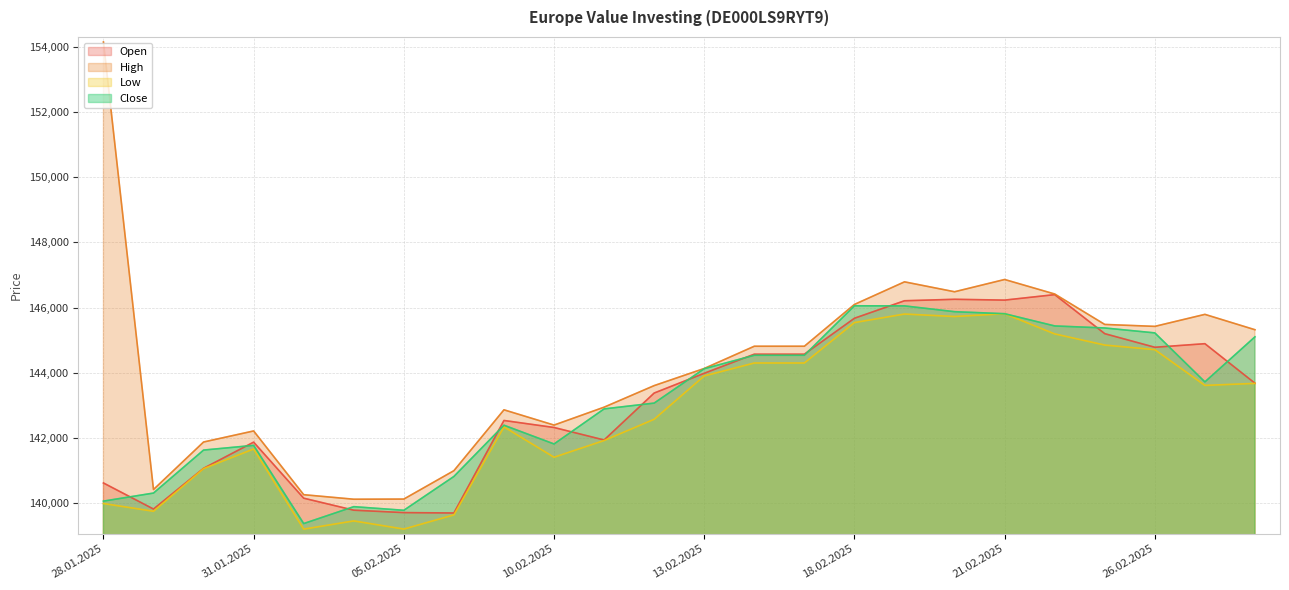

At which label is Low closest to 142508?

12.02.2025